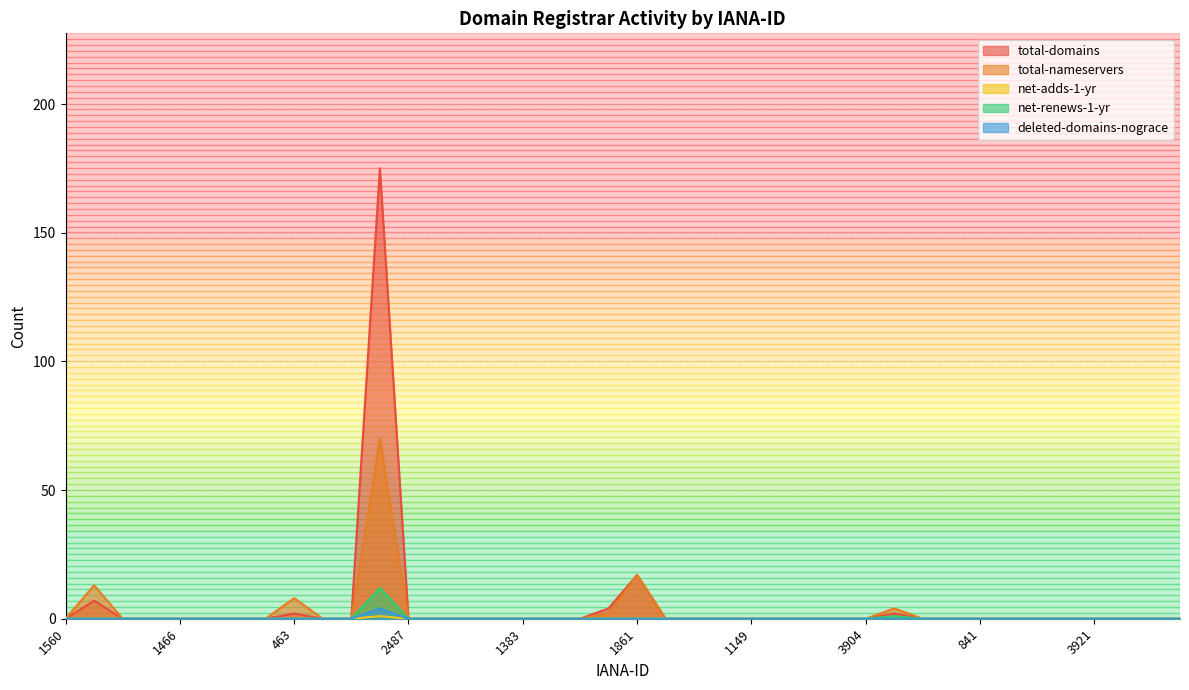

What is the maximum value for total-domains?

175